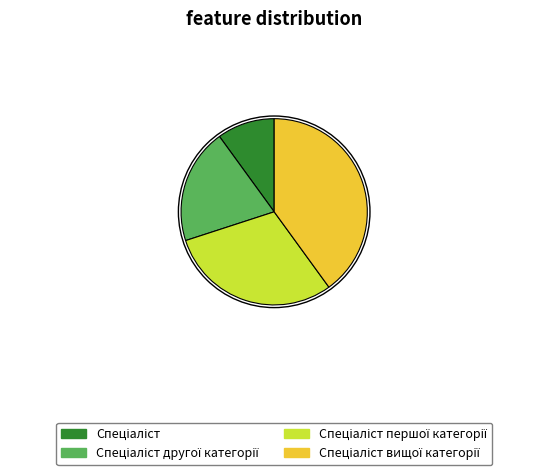

Does any single category account for the majority?

No